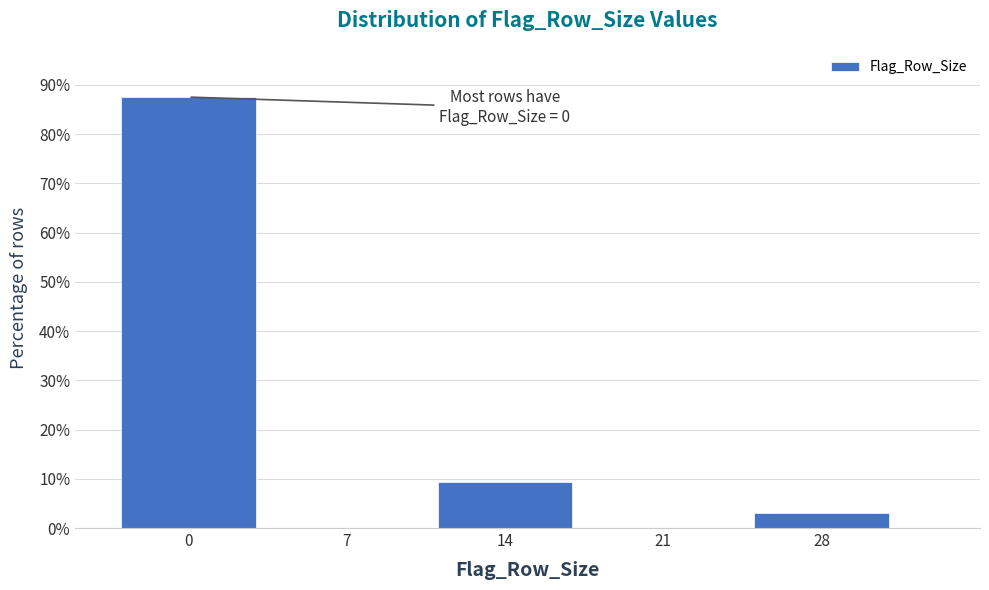

Reading left to right, extract all data points from this chart.

0=87.5	7=0.0	14=9.4	21=0.0	28=3.1